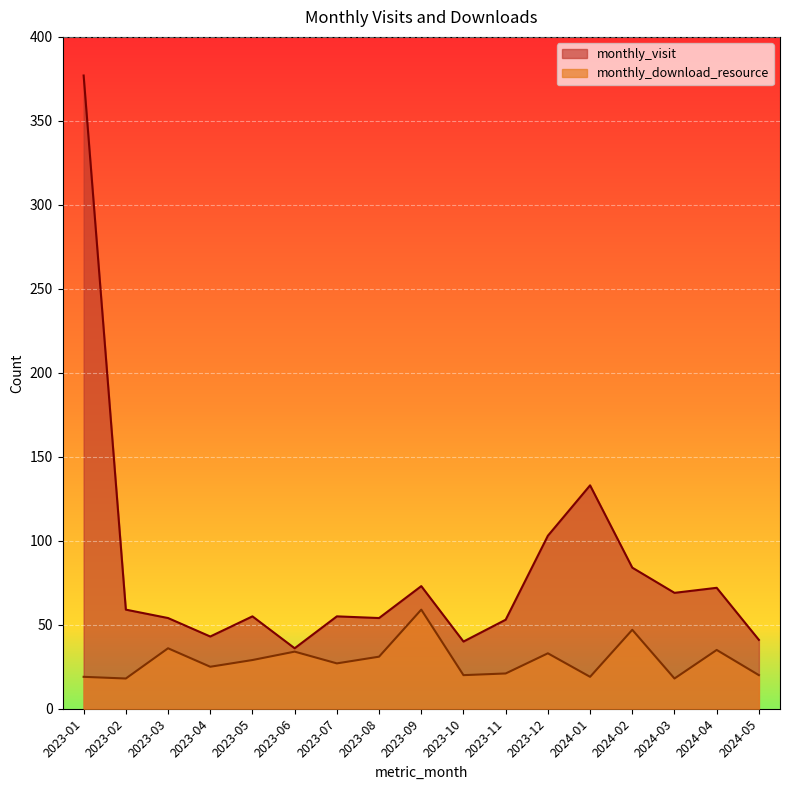

Where is the first local maximum for monthly_visit?

2023-05